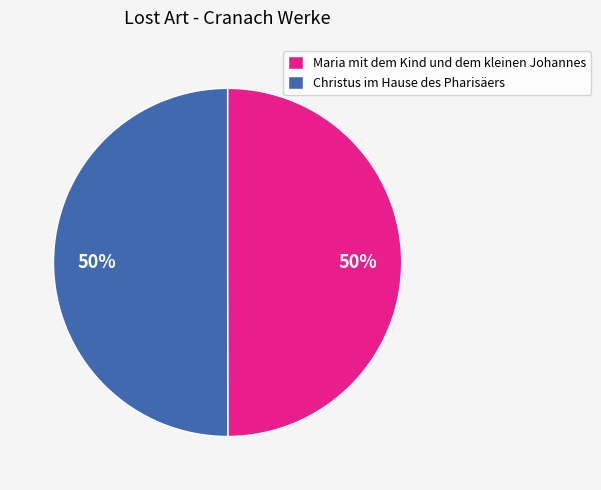

Approximately how many times larger is the value at Christus im Hause des Pharisäers compared to Maria mit dem Kind und dem kleinen Johannes?

1.0